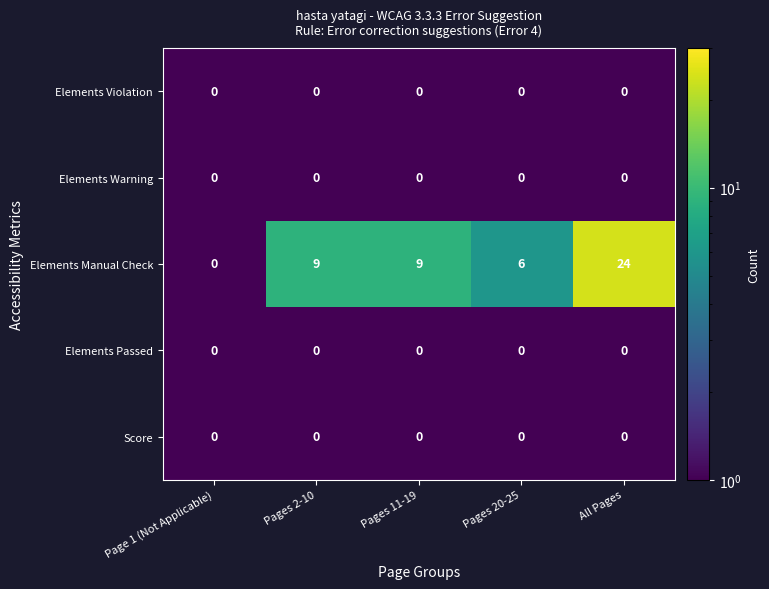

Which series has the largest total across all categories?

Elements Manual Check